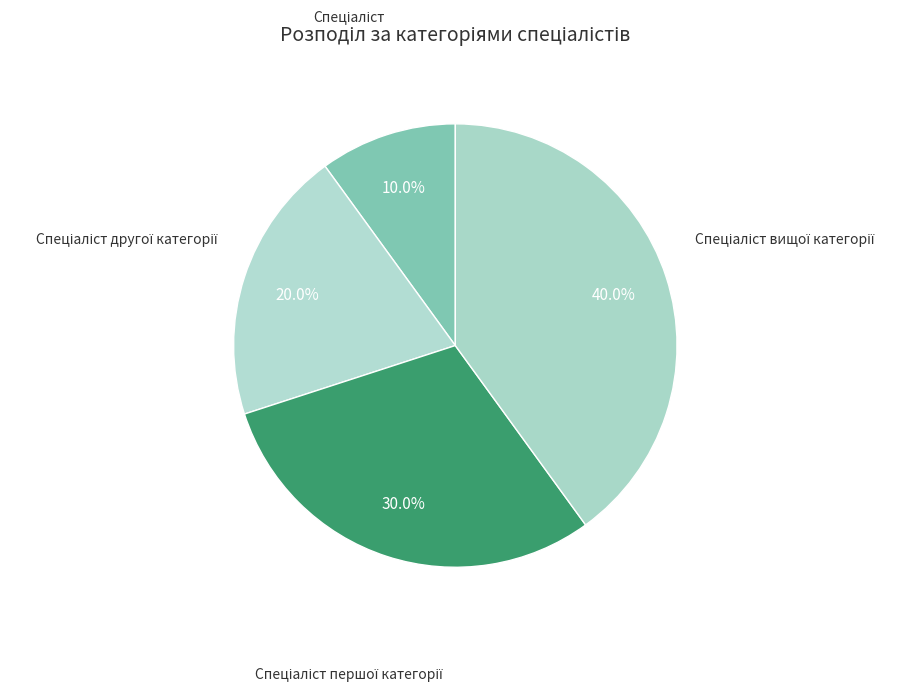

Does any single category account for the majority?

No